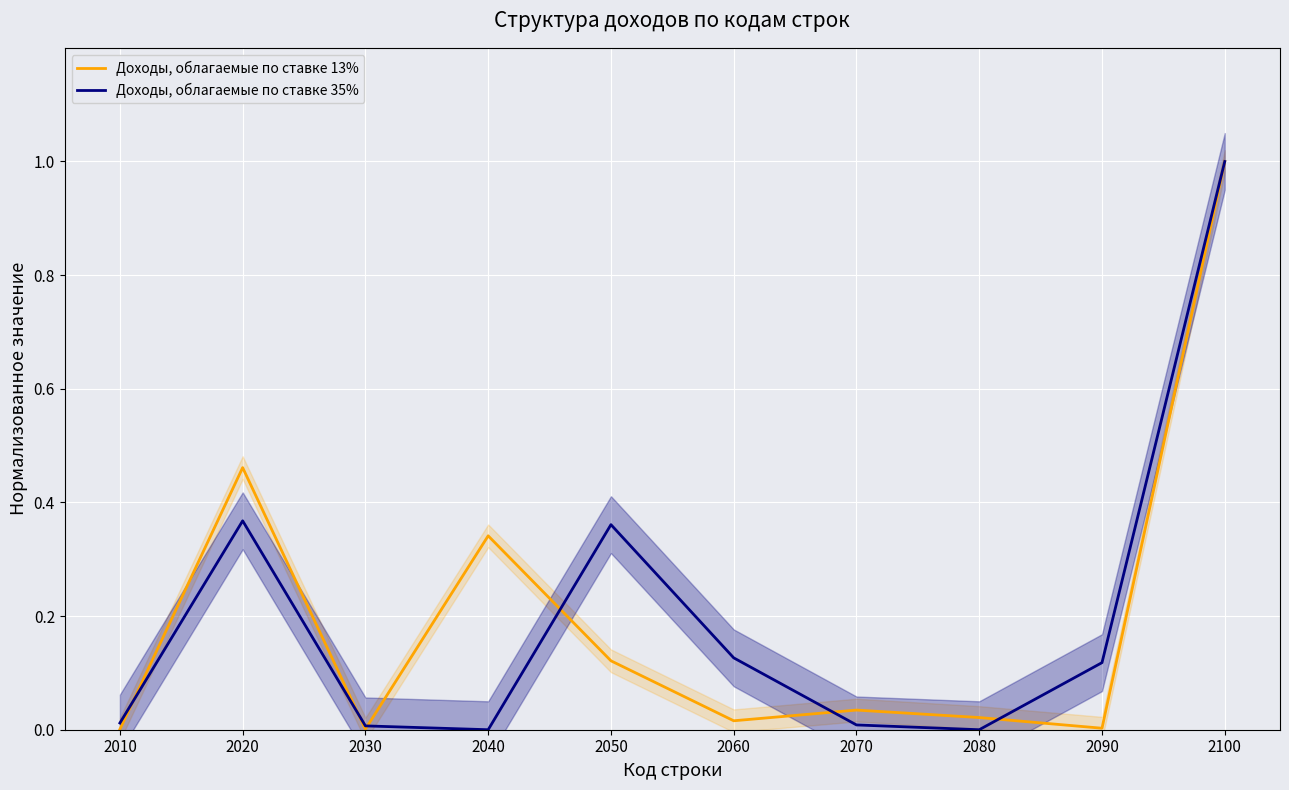

Where do Доходы, облагаемые по ставке 13% and Доходы, облагаемые по ставке 35% first cross each other?

2010 and 2020